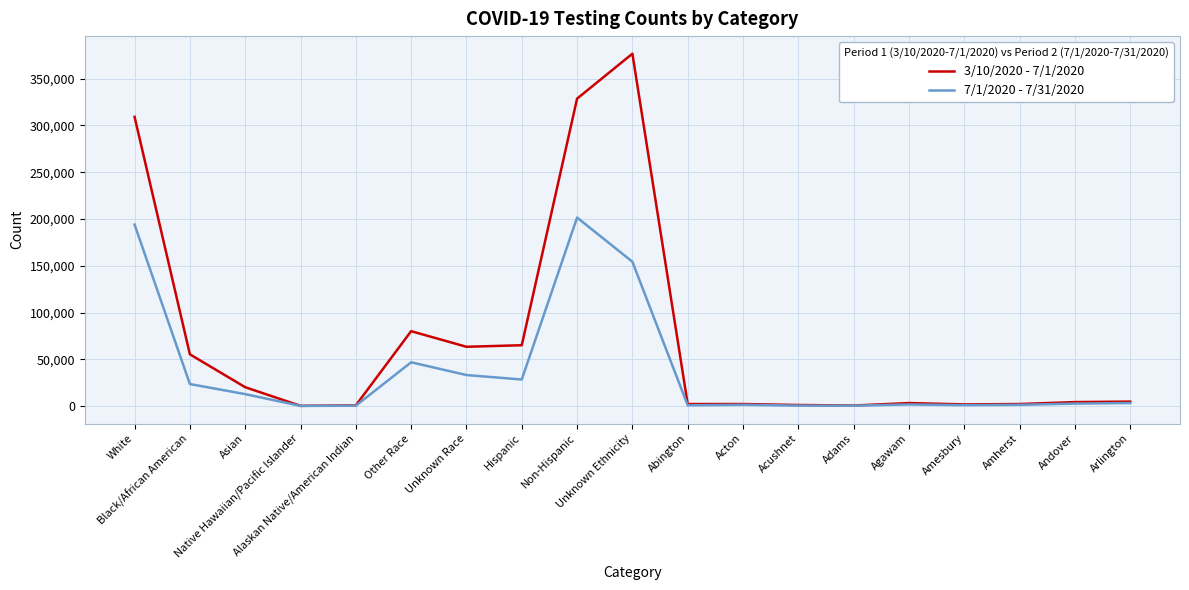

The value of 3/10/2020 - 7/1/2020 at Andover is 4279. True or false?

True